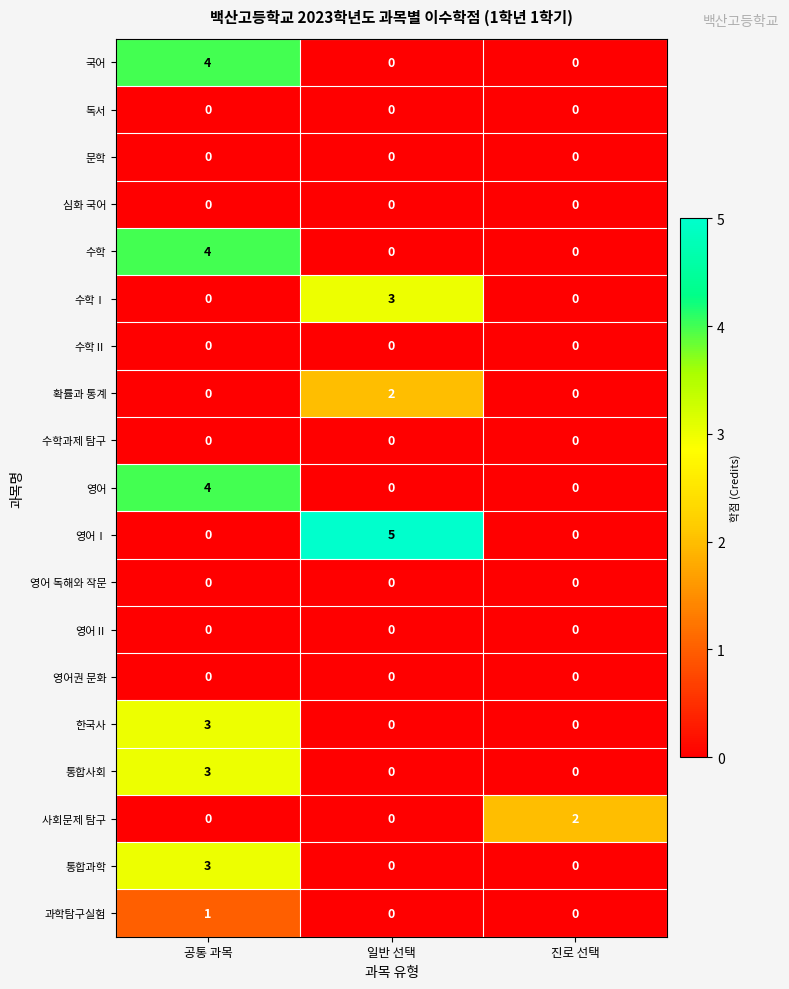

Count the number of data series in this chart.

19